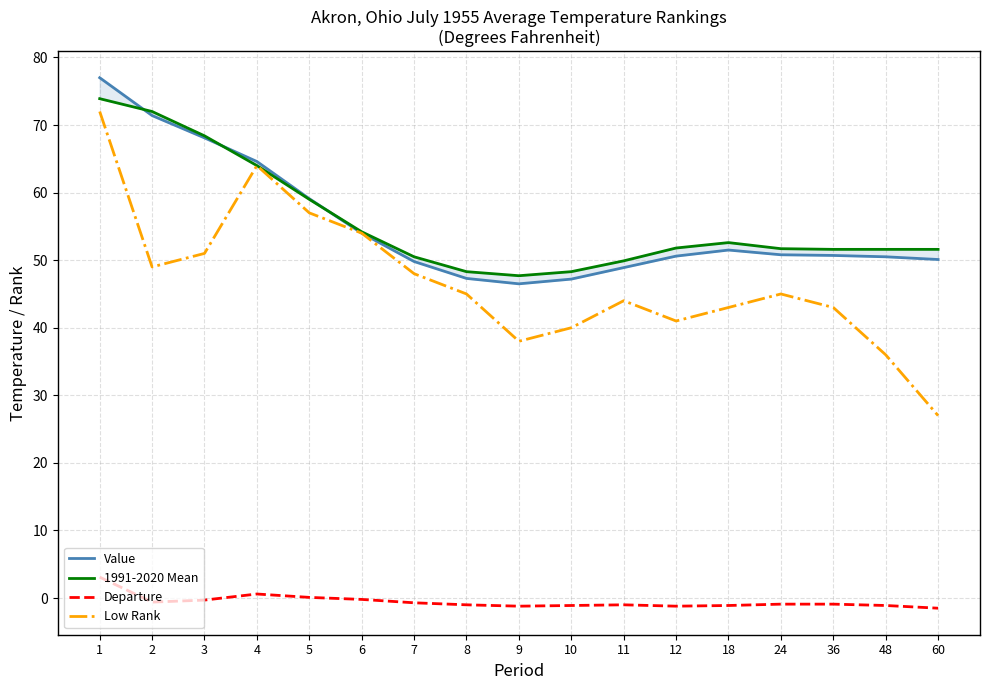

True or false: Low Rank has more than 0 interior local peaks.

True